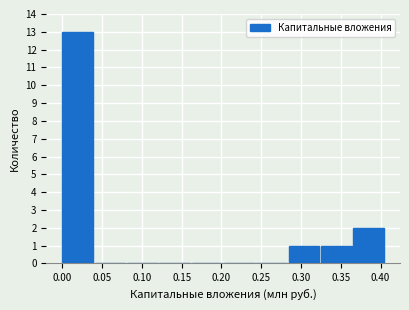

Reading left to right, list every bar in this chart as the range it spans on the x-axis followed by its height. Neither the bar edges nor the heights are printed on the chart, so give them approximately, as read against the axes.

0.000 to 0.040: 13
0.040 to 0.080: 0
0.080 to 0.120: 0
0.120 to 0.160: 0
0.160 to 0.205: 0
0.205 to 0.245: 0
0.245 to 0.285: 0
0.285 to 0.325: 1
0.325 to 0.365: 1
0.365 to 0.405: 2